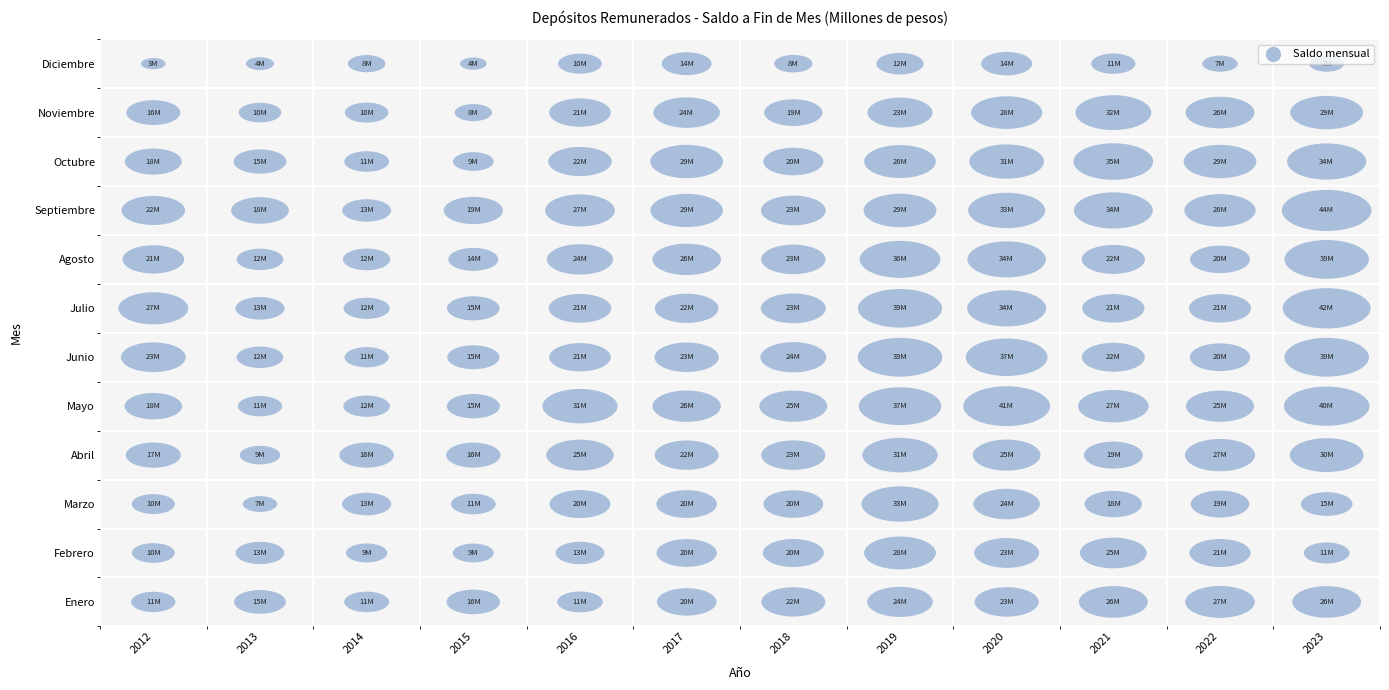

How many data points in 2015 are above 14946000?

5